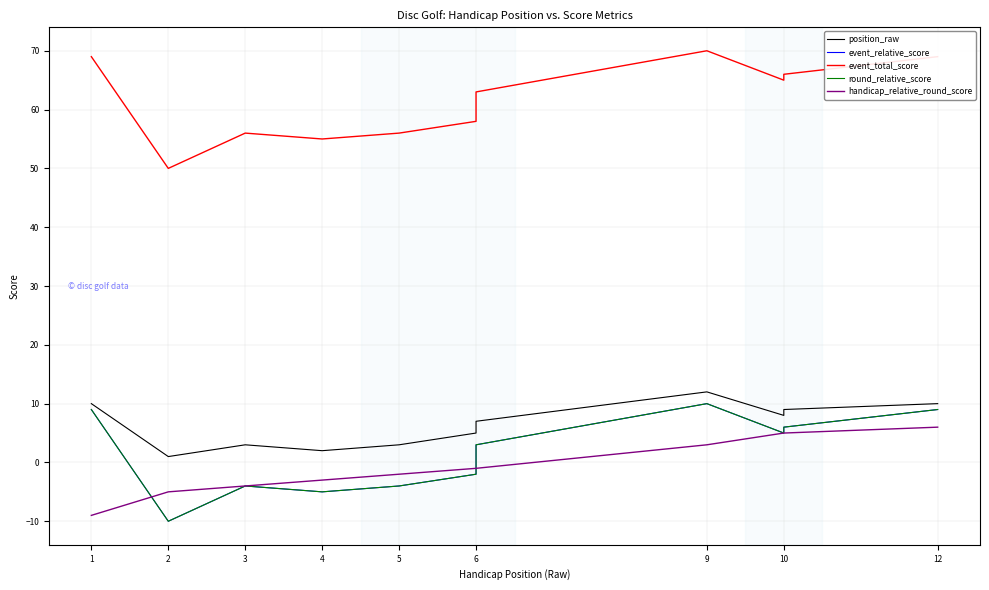

Which series has the widest spread of values?

event_relative_score